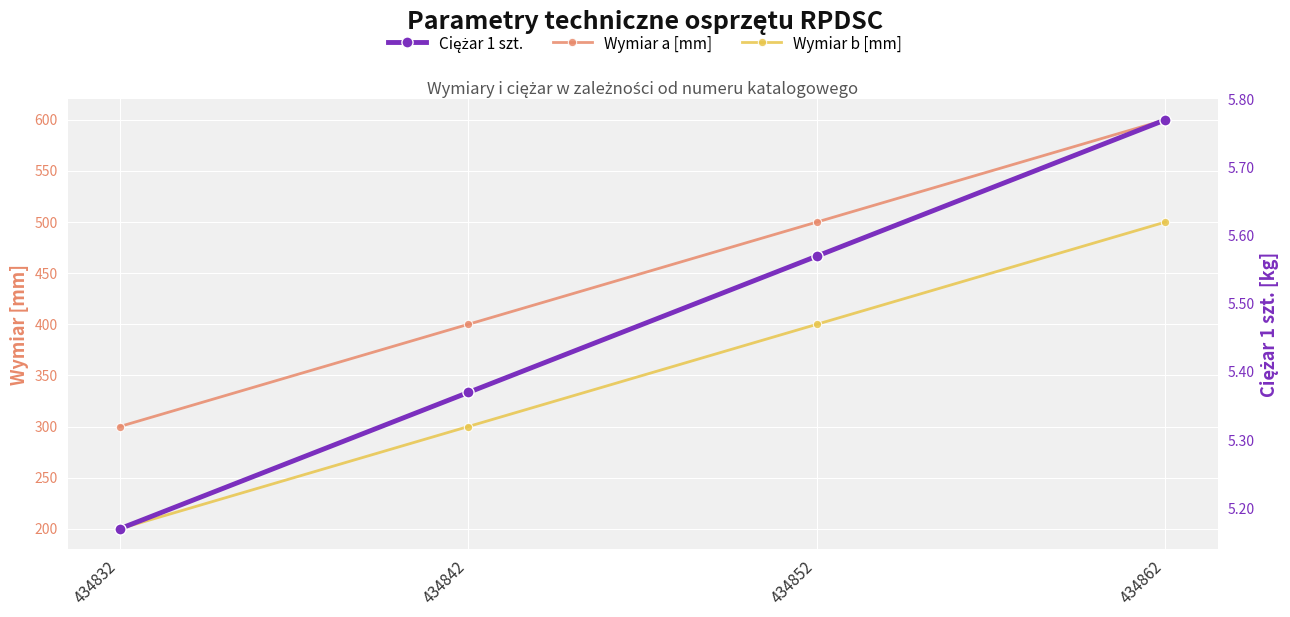

At which label does Wymiar b [mm] reach its minimum?

434832